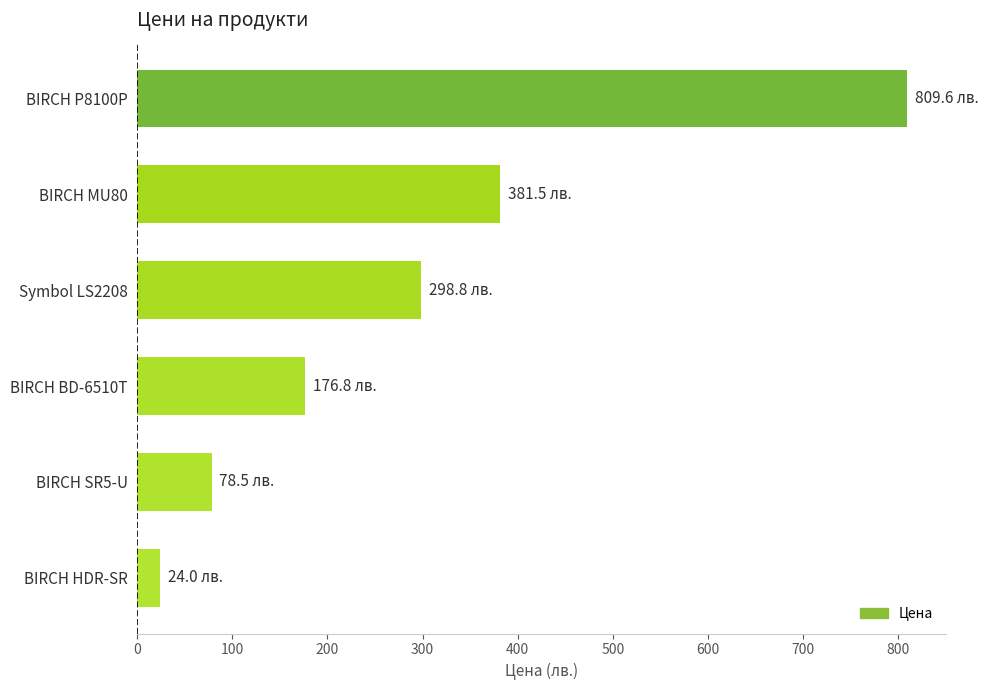

The value at BIRCH MU80 is 236.2. True or false?

False